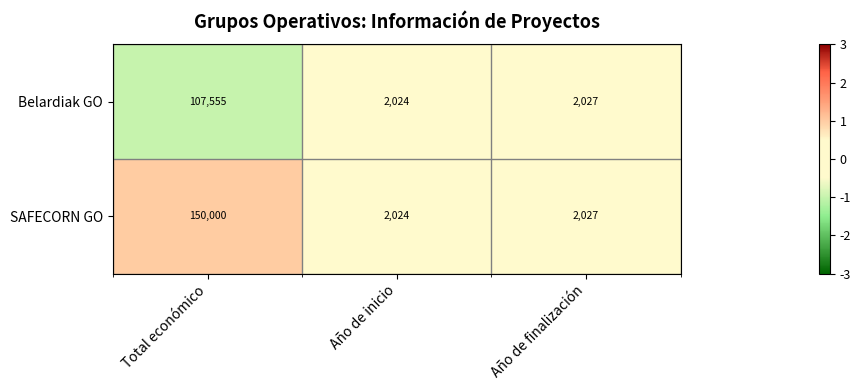

Between Total económico and Año de inicio, which series saw the biggest shift?

SAFECORN GO